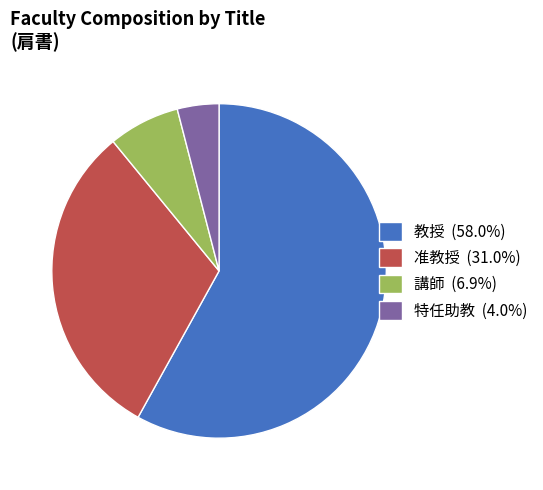

Count the number of slices in the pie.

4